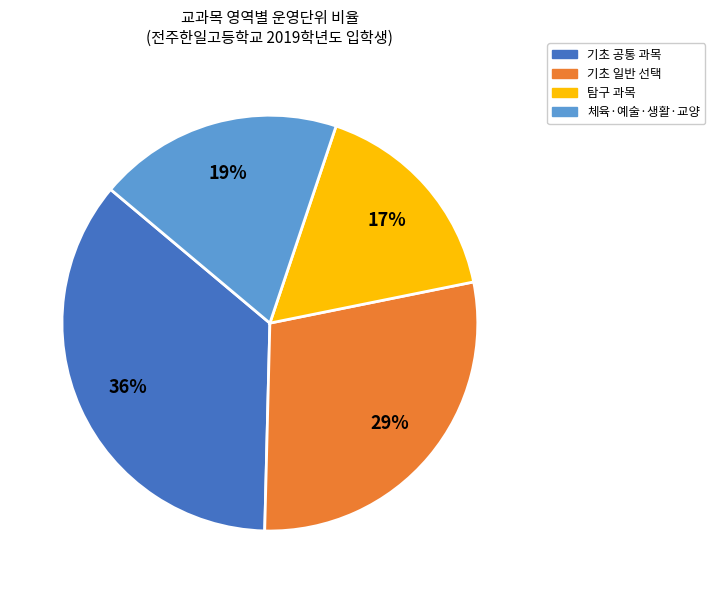

To the nearest percent, what is the difference between the largest and smallest slice percentages?

19%